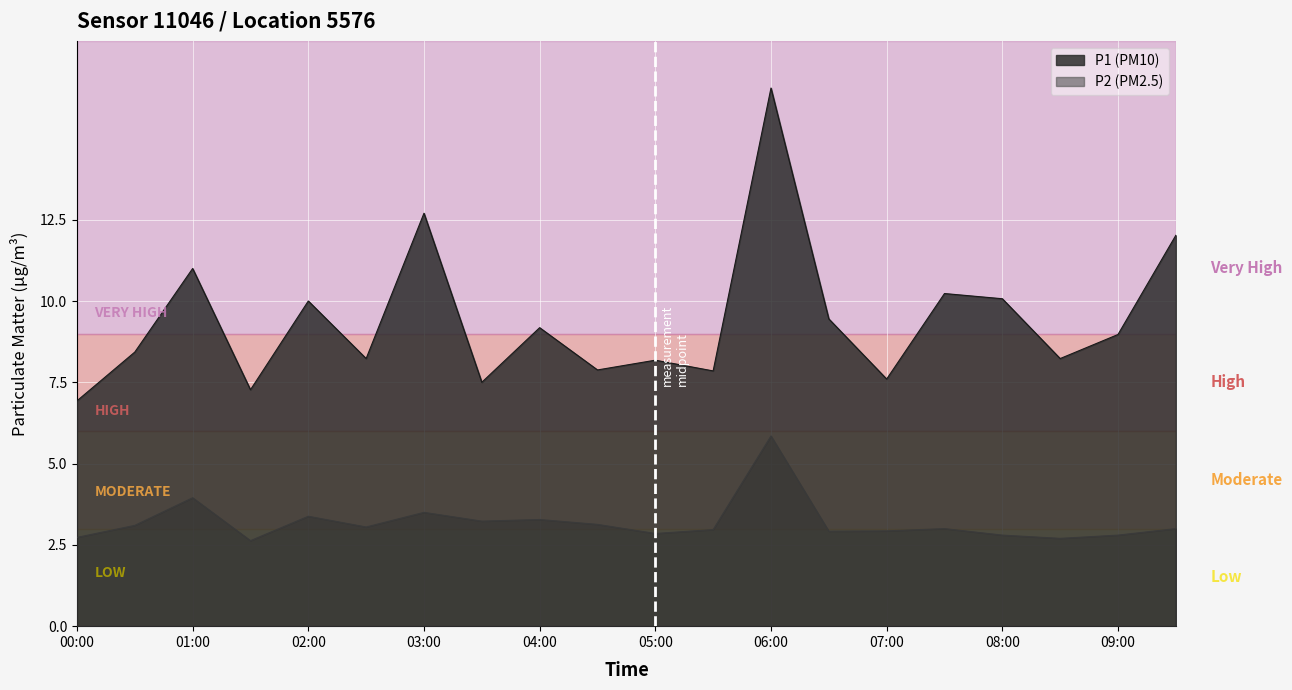

Reading left to right, what are all the values shown in this chart?

P1: 6.9	8.4	11.0	7.3	10.0	8.2	12.7	7.5	9.2	7.9	8.2	7.8	16.6	9.4	7.6	10.2	10.1	8.2	9.0	12.0
P2: 2.7	3.1	4.0	2.6	3.4	3.0	3.5	3.2	3.3	3.1	2.9	3.0	5.8	2.9	2.9	3.0	2.8	2.7	2.8	3.0